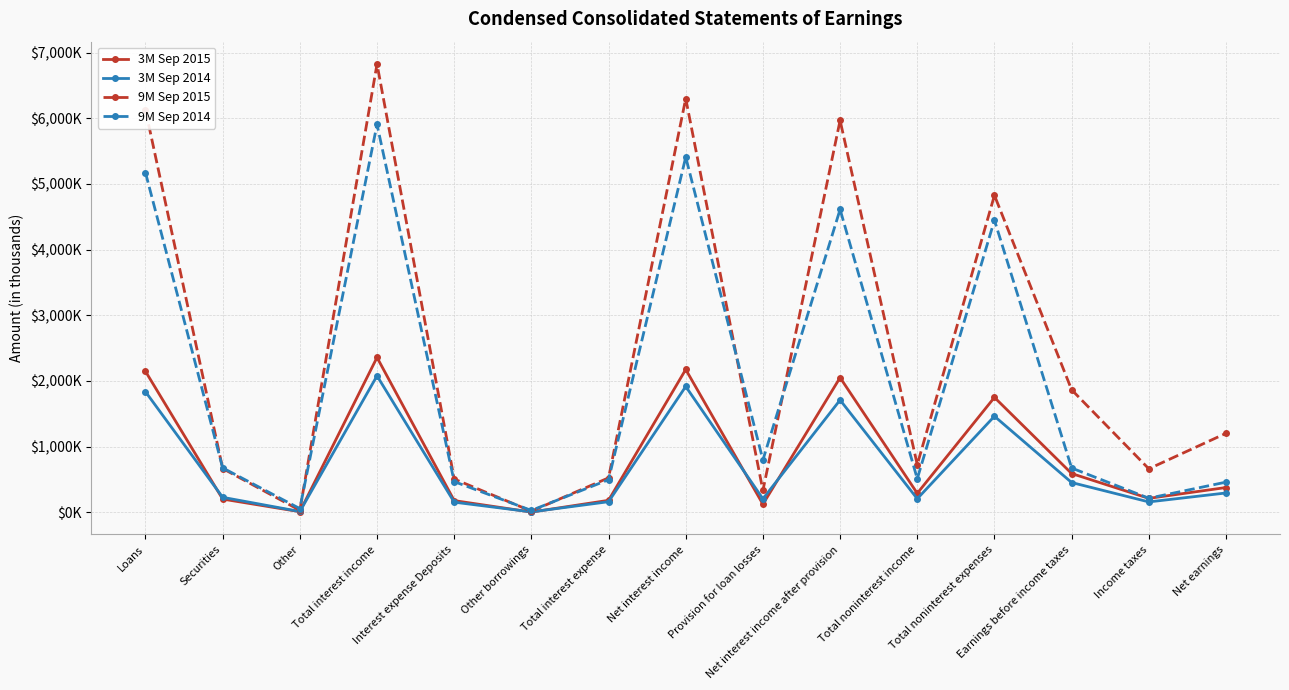

How many interior local valleys does the 9M Sep 2015 series have?

5